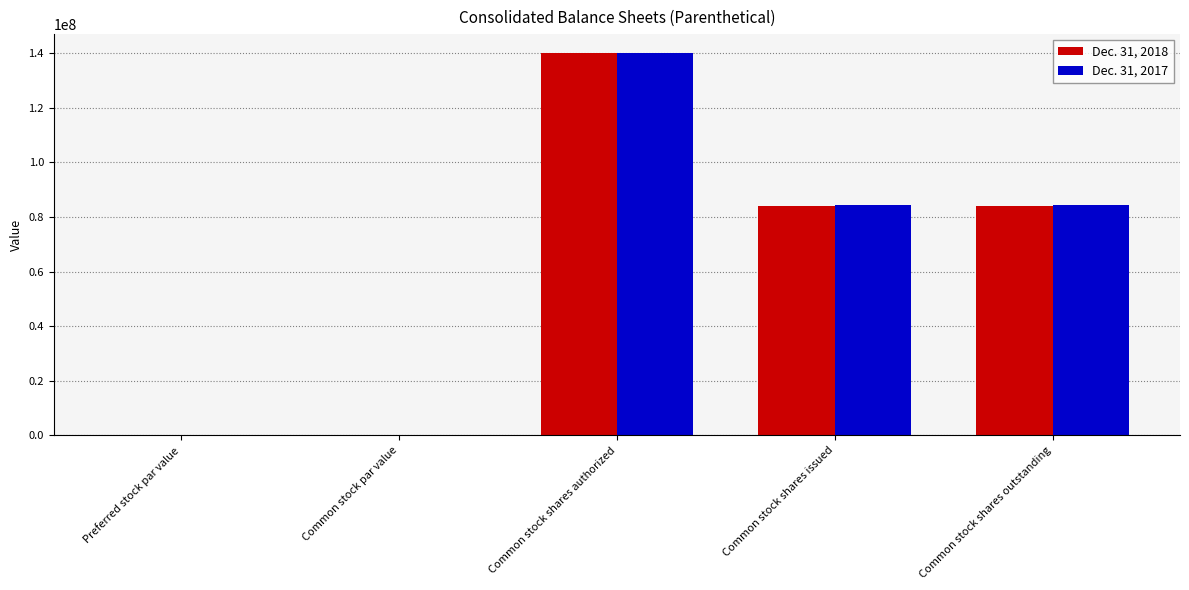

True or false: Dec. 31, 2017 has a value of 140000000.0 at Common stock shares authorized.

True